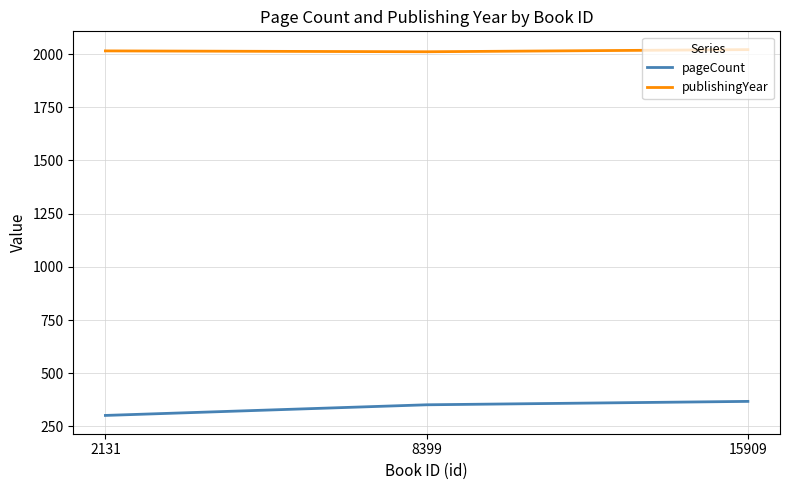

Where is publishingYear nearest to the value 2016?

2131